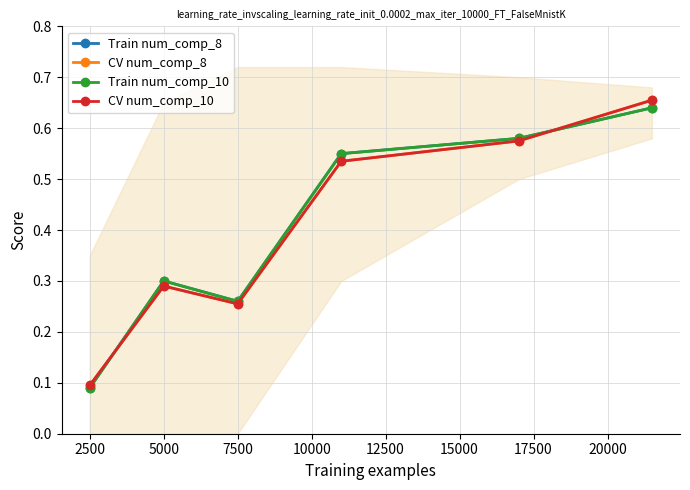

True or false: CV num_comp_8 has a value of 1.0 at 10000.

False